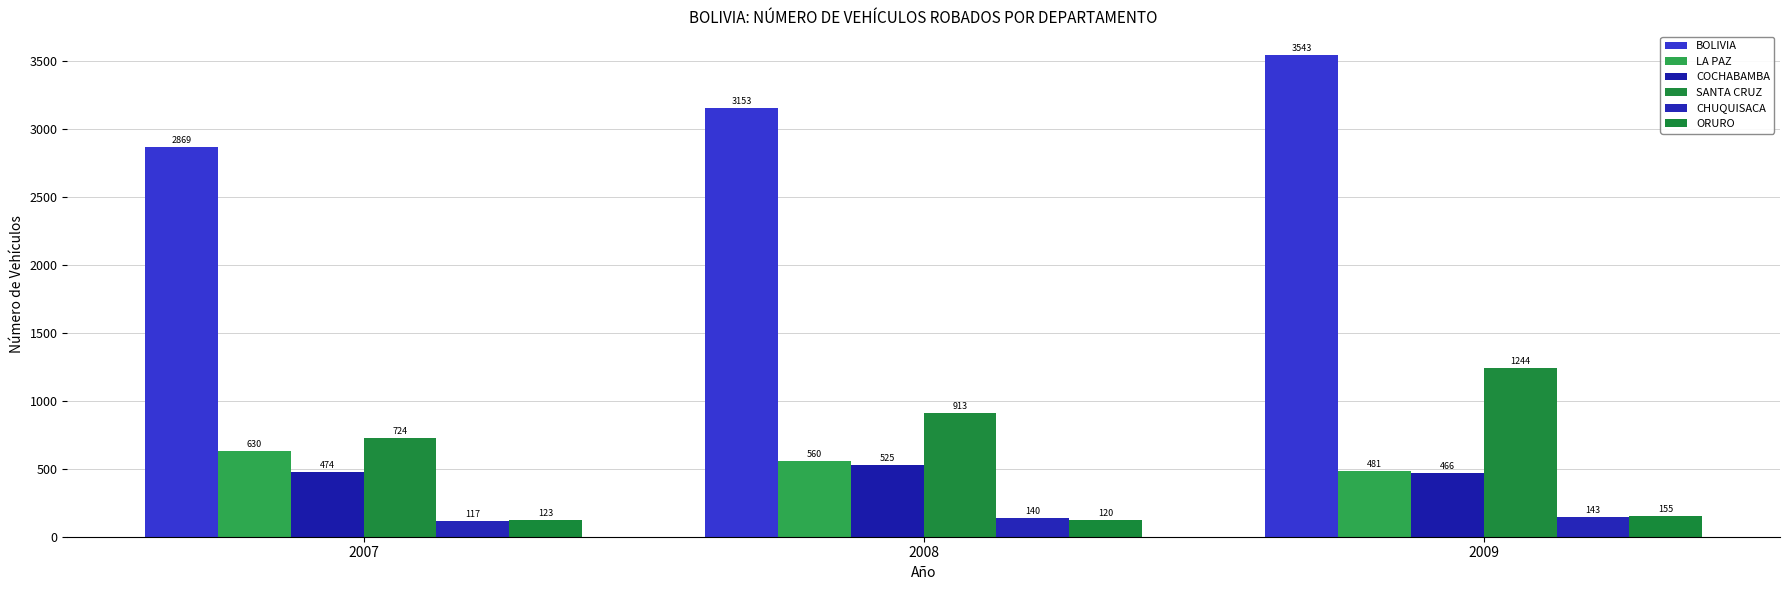

Reading right to left, list all the values displayed in this chart.

BOLIVIA: 2009=3543	2008=3153	2007=2869
LA PAZ: 2009=481	2008=560	2007=630
COCHABAMBA: 2009=466	2008=525	2007=474
SANTA CRUZ: 2009=1244	2008=913	2007=724
CHUQUISACA: 2009=143	2008=140	2007=117
ORURO: 2009=155	2008=120	2007=123